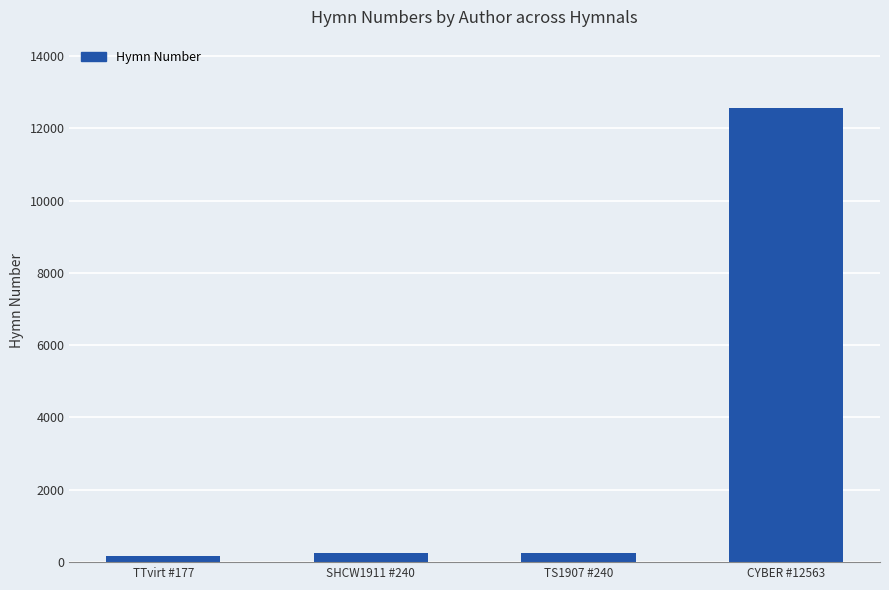

What is the approximate value at TS1907 #240, to the nearest 50?

250